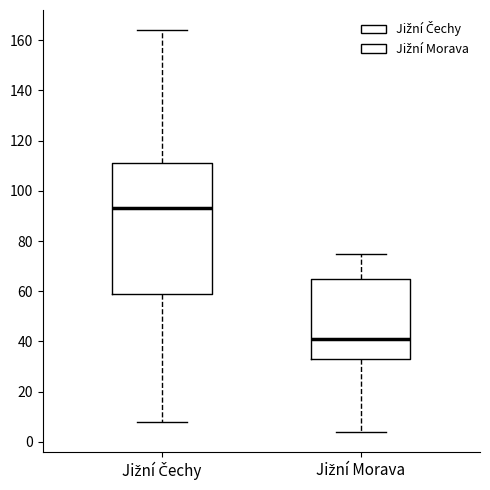

Where is the upper edge of the box for Jižní Morava on the y-axis? The values are not printed on the chart, so give them approximately, as read against the axis.

66